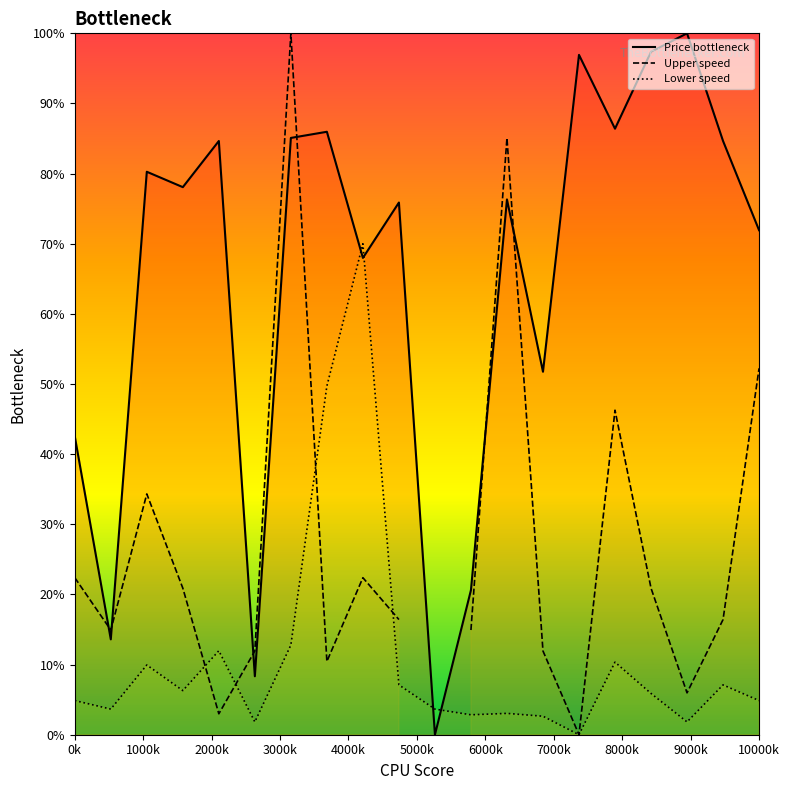

What is the highest value of the Lower speed series?

70.0